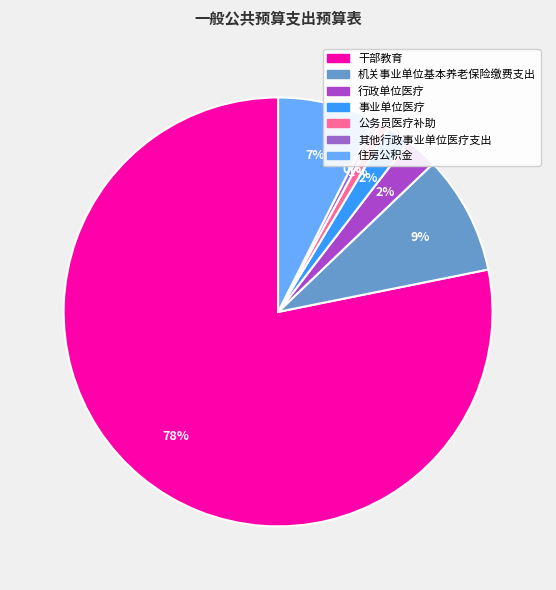

Is 行政单位医疗 the majority of the pie?

No